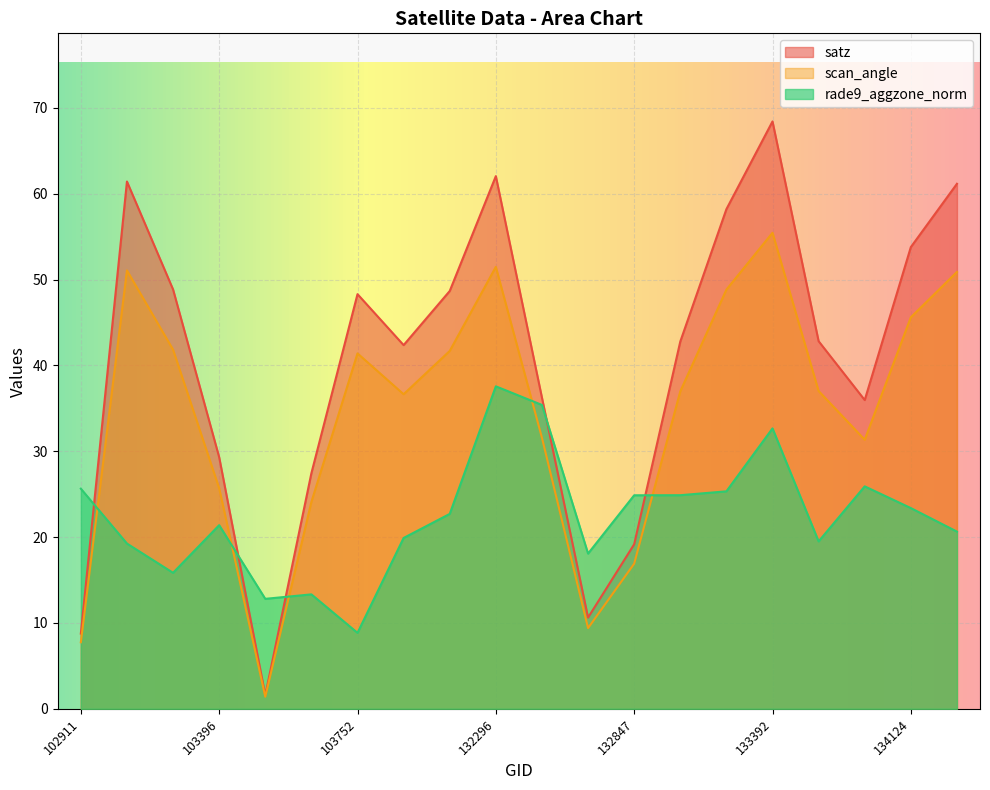

True or false: scan_angle and satz intersect in this chart.

False